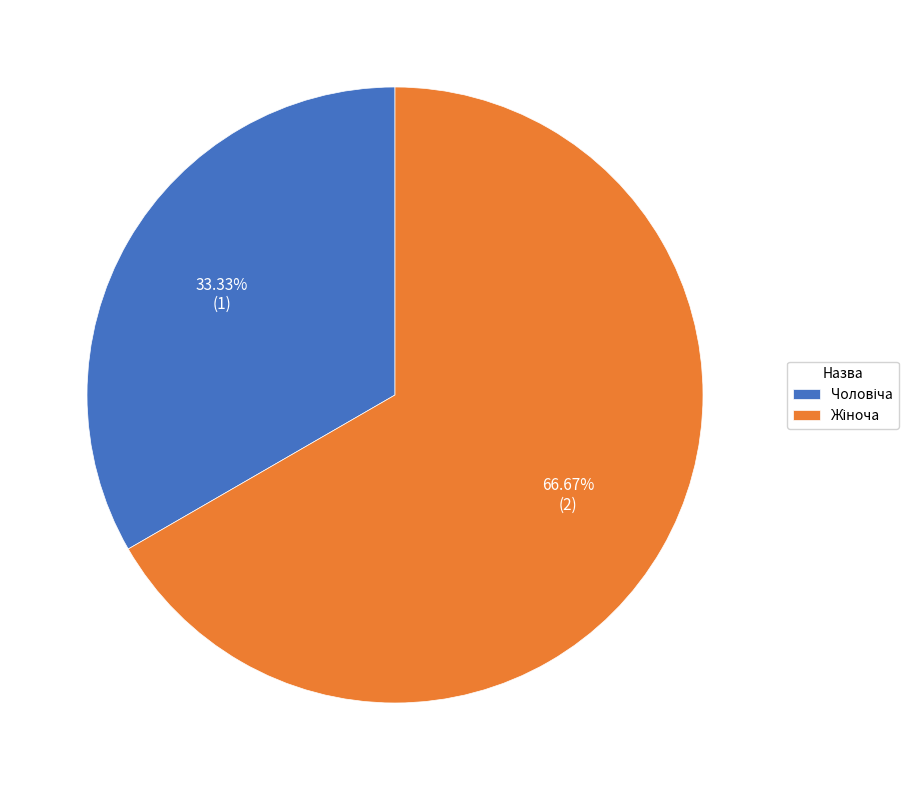

How many segments does this pie chart have?

2